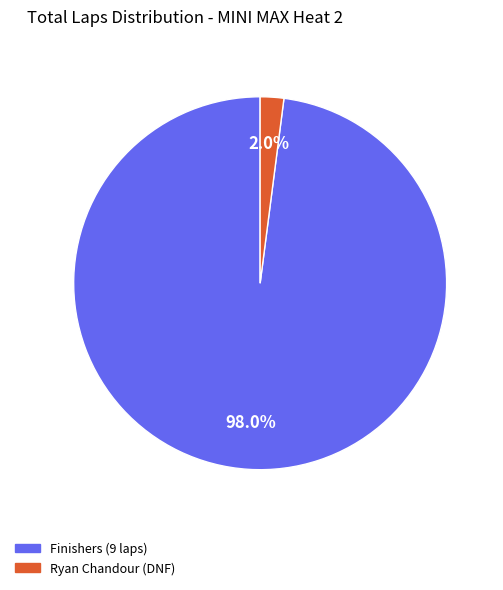

Which has a higher value, Ryan Chandour (DNF) or Finishers (9 laps)?

Finishers (9 laps)